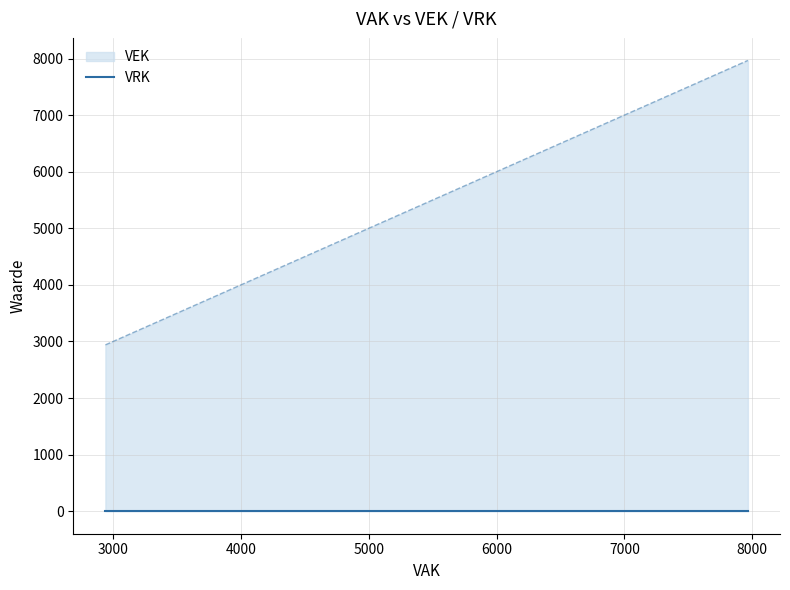

True or false: VEK and VRK cross at least once.

False